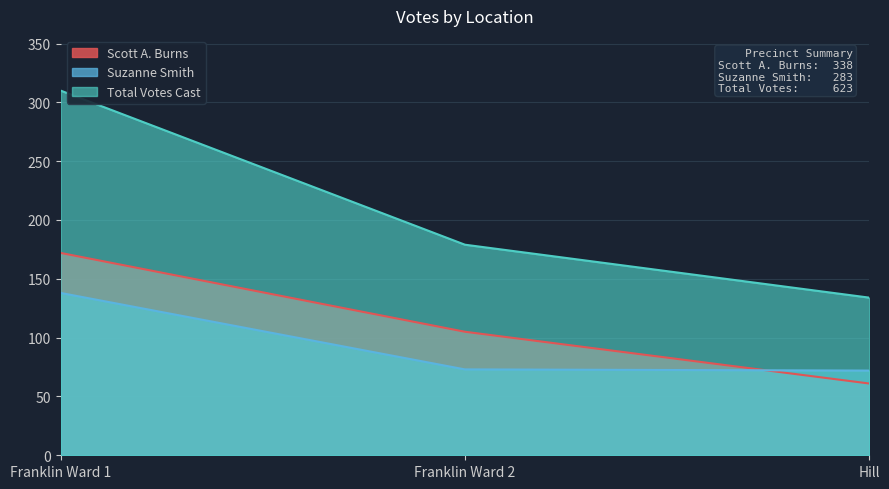

Reading left to right, extract all data points from this chart.

Scott A. Burns: 172	105	61
Suzanne Smith: 138	73	72
Total Votes Cast: 310	179	134